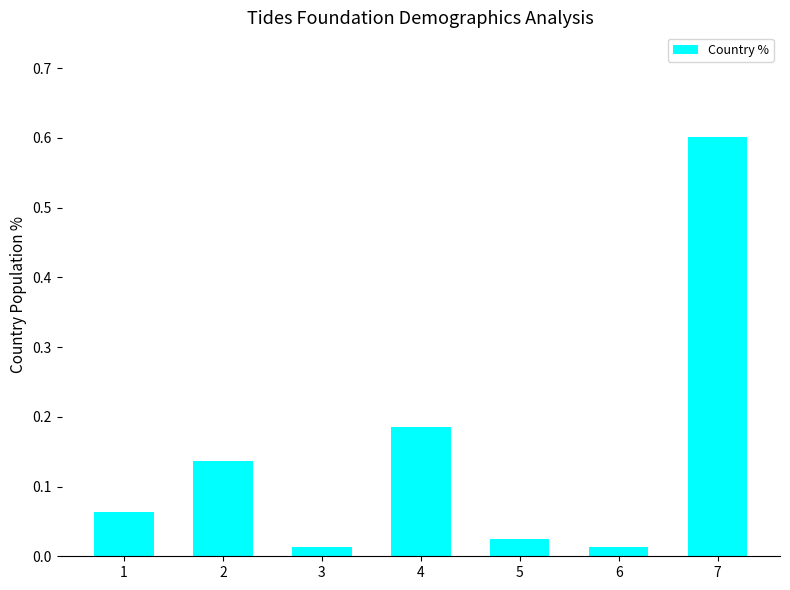

Which label corresponds to the largest value in the chart?

7